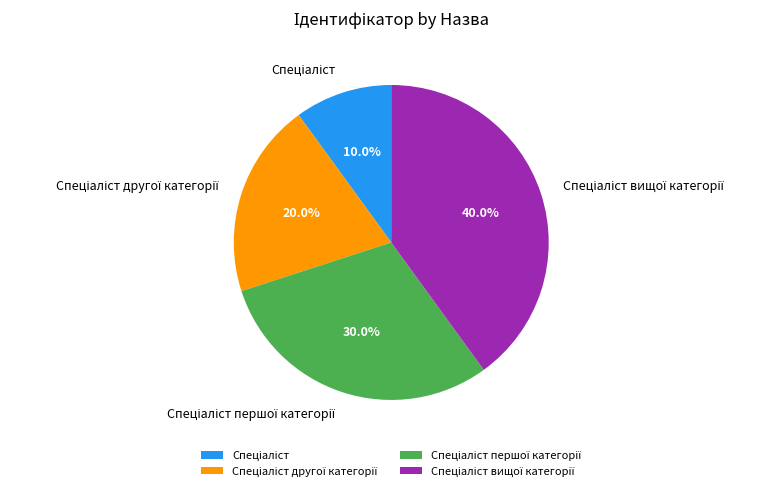

Is there a majority slice in this chart?

No